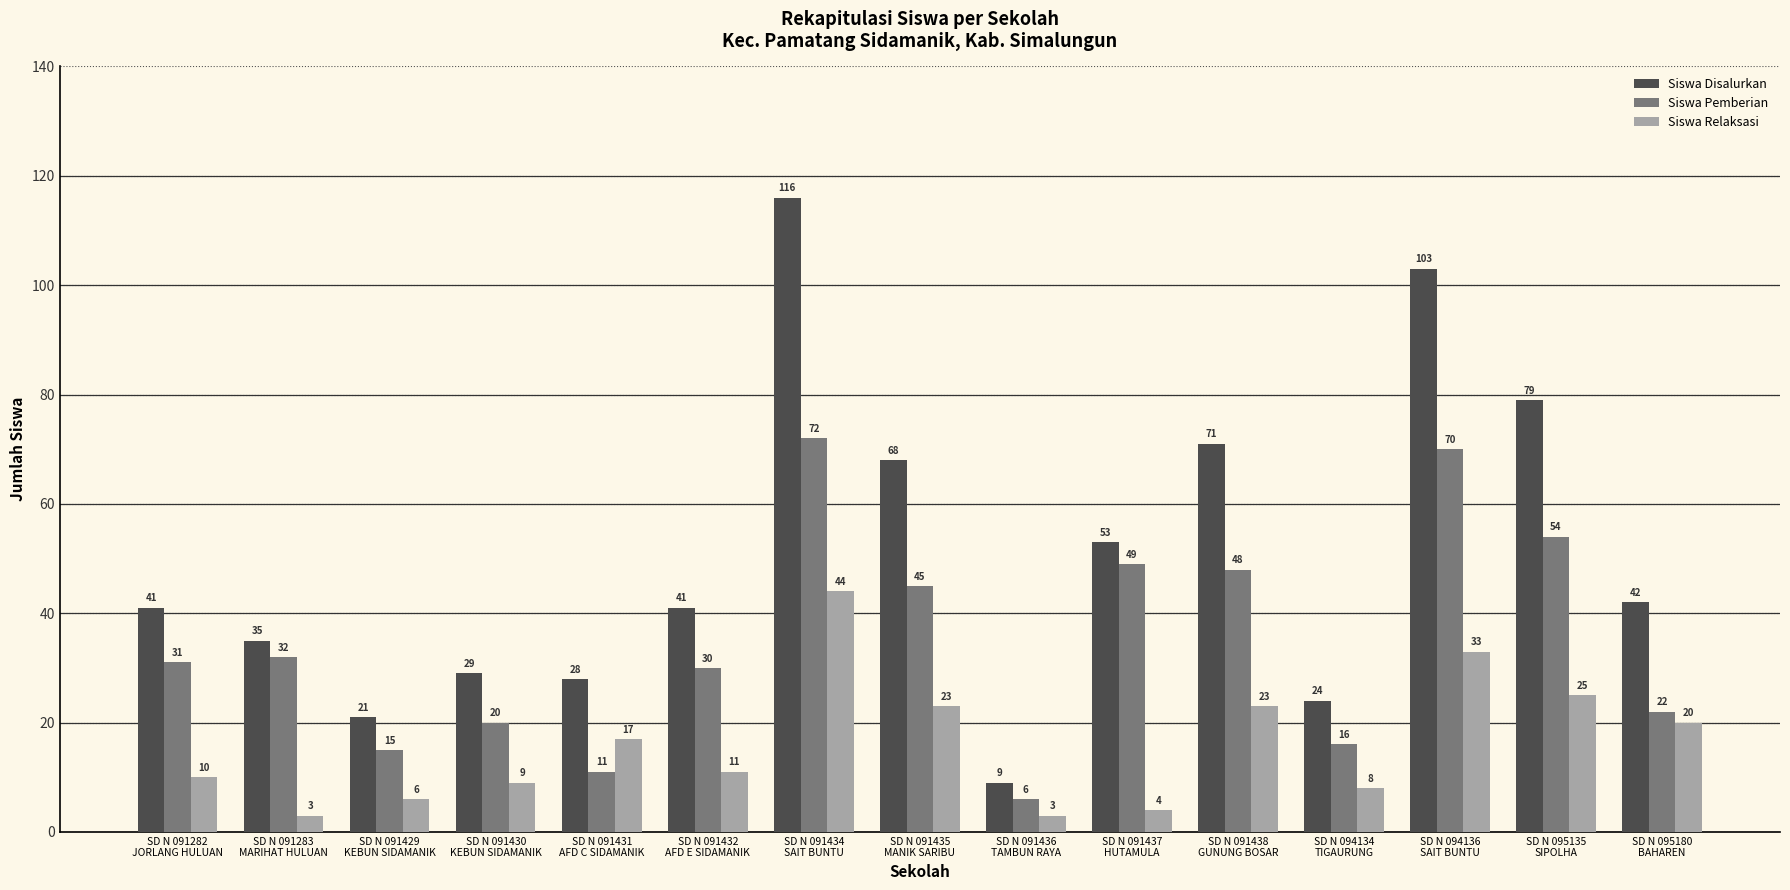

Reading left to right, list all the values displayed in this chart.

Siswa Disalurkan: SD N 091282
JORLANG HULUAN=41	SD N 091283
MARIHAT HULUAN=35	SD N 091429
KEBUN SIDAMANIK=21	SD N 091430
KEBUN SIDAMANIK=29	SD N 091431
AFD C SIDAMANIK=28	SD N 091432
AFD E SIDAMANIK=41	SD N 091434
SAIT BUNTU=116	SD N 091435
MANIK SARIBU=68	SD N 091436
TAMBUN RAYA=9	SD N 091437
HUTAMULA=53	SD N 091438
GUNUNG BOSAR=71	SD N 094134
TIGAURUNG=24	SD N 094136
SAIT BUNTU=103	SD N 095135
SIPOLHA=79	SD N 095180
BAHAREN=42
Siswa Pemberian: SD N 091282
JORLANG HULUAN=31	SD N 091283
MARIHAT HULUAN=32	SD N 091429
KEBUN SIDAMANIK=15	SD N 091430
KEBUN SIDAMANIK=20	SD N 091431
AFD C SIDAMANIK=11	SD N 091432
AFD E SIDAMANIK=30	SD N 091434
SAIT BUNTU=72	SD N 091435
MANIK SARIBU=45	SD N 091436
TAMBUN RAYA=6	SD N 091437
HUTAMULA=49	SD N 091438
GUNUNG BOSAR=48	SD N 094134
TIGAURUNG=16	SD N 094136
SAIT BUNTU=70	SD N 095135
SIPOLHA=54	SD N 095180
BAHAREN=22
Siswa Relaksasi: SD N 091282
JORLANG HULUAN=10	SD N 091283
MARIHAT HULUAN=3	SD N 091429
KEBUN SIDAMANIK=6	SD N 091430
KEBUN SIDAMANIK=9	SD N 091431
AFD C SIDAMANIK=17	SD N 091432
AFD E SIDAMANIK=11	SD N 091434
SAIT BUNTU=44	SD N 091435
MANIK SARIBU=23	SD N 091436
TAMBUN RAYA=3	SD N 091437
HUTAMULA=4	SD N 091438
GUNUNG BOSAR=23	SD N 094134
TIGAURUNG=8	SD N 094136
SAIT BUNTU=33	SD N 095135
SIPOLHA=25	SD N 095180
BAHAREN=20